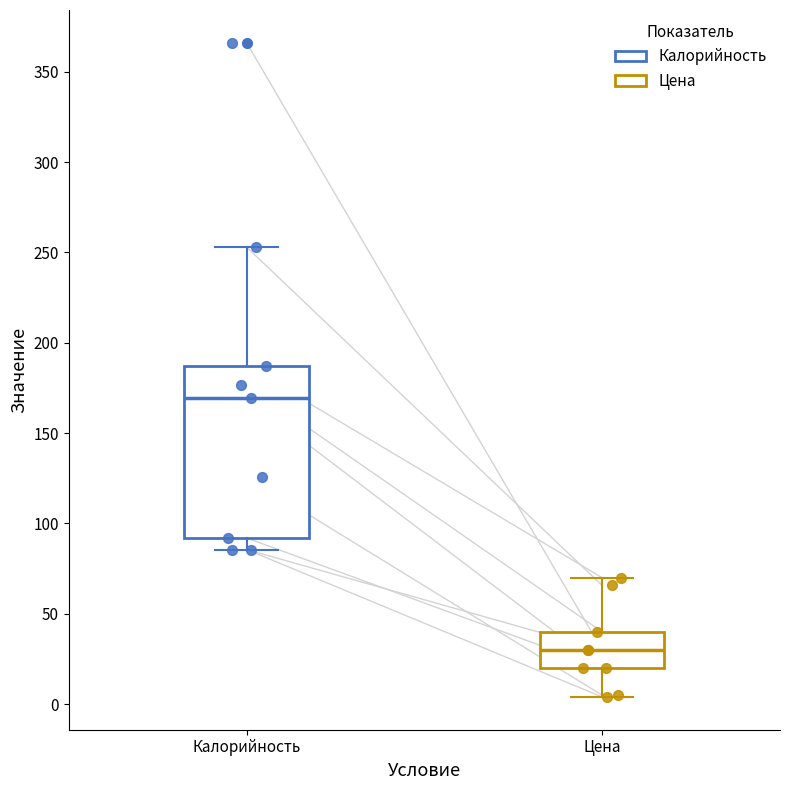

Reading left to right, transcribe this box plot: for each box, give where its median line is, the range the box spans, and where its two whiskers end, as read against the y-axis. The values are not printed on the chart, so give them approximately, as read against the axis.

Калорийность: median 170, box 90 to 185, whiskers 85 to 255
Цена: median 30, box 20 to 40, whiskers 5 to 70